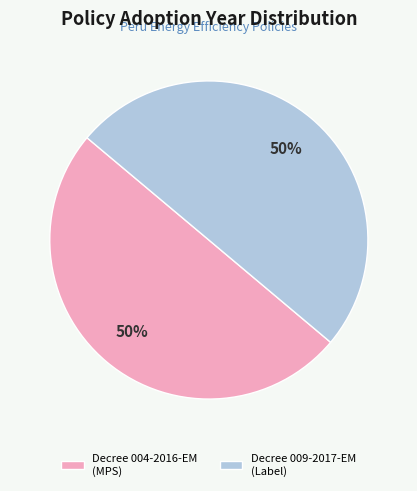

The Decree 004-2016-EM (MPS) slice represents 61% of the pie. True or false?

False